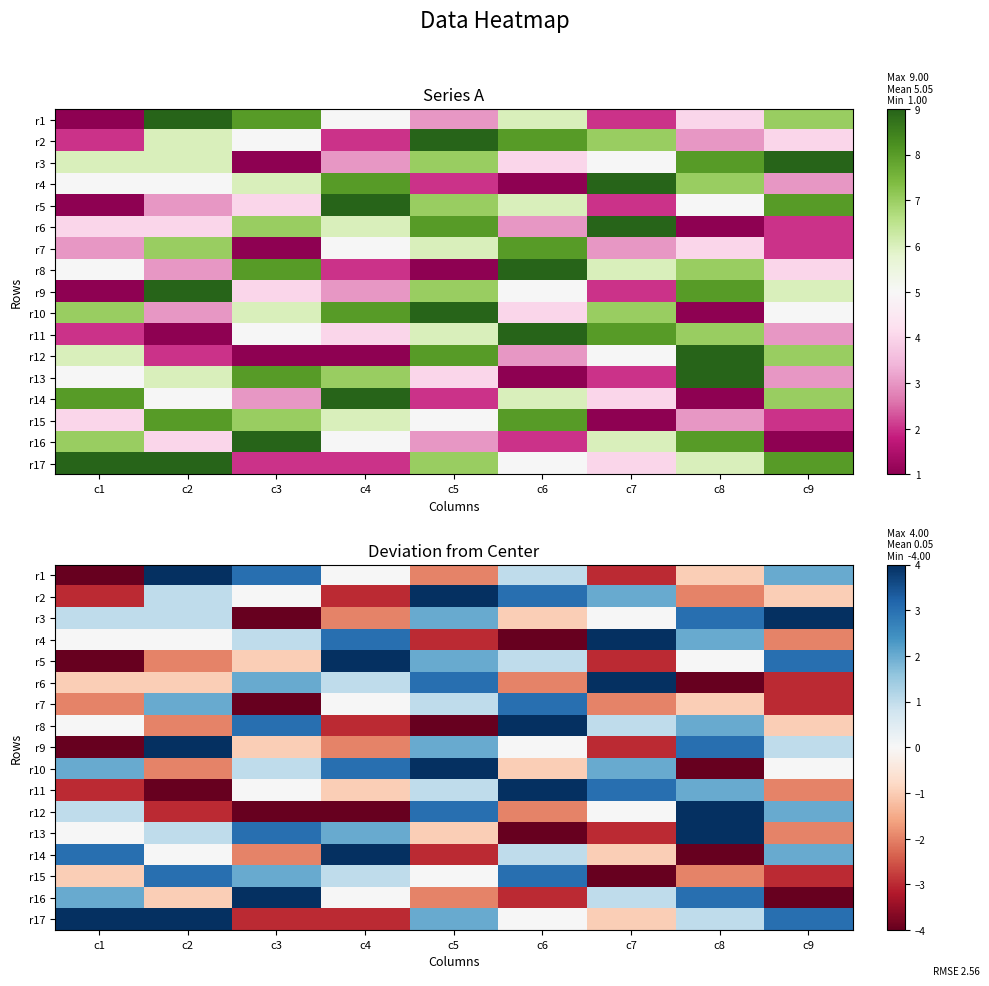

At which label does r9 first exceed 0?

c2